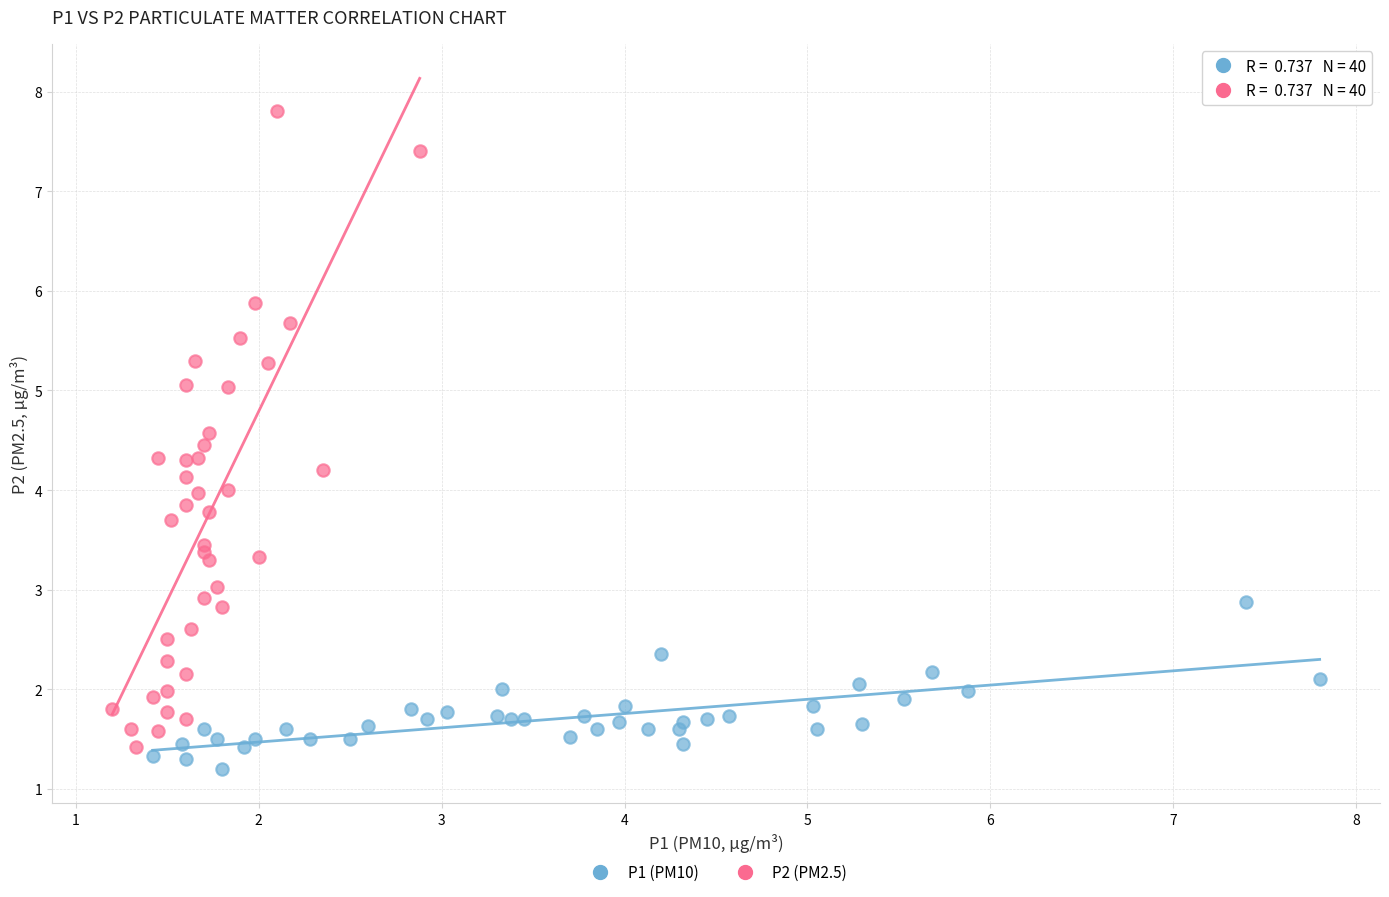

Which series reaches the maximum Y coordinate?

P2 (PM2.5)